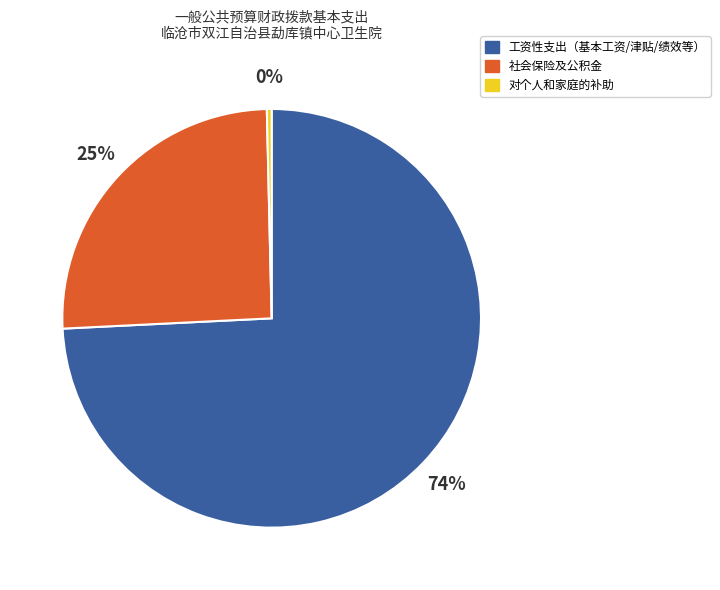

To the nearest percent, what is the average slice percentage?

33%